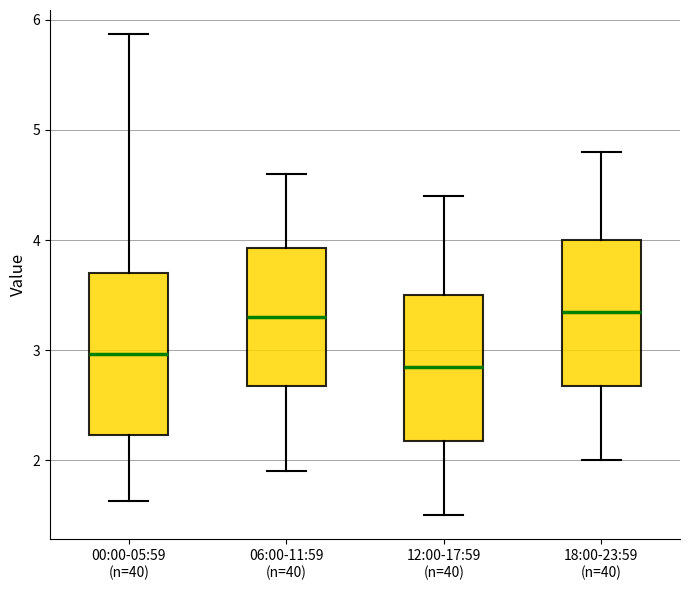

Which box has the lowest median line?

12:00-17:59 (n=40)